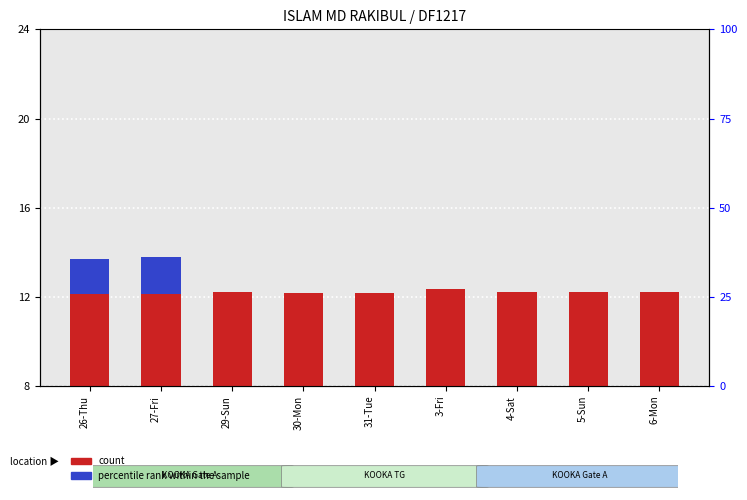

How many distinct data groups are displayed?

2